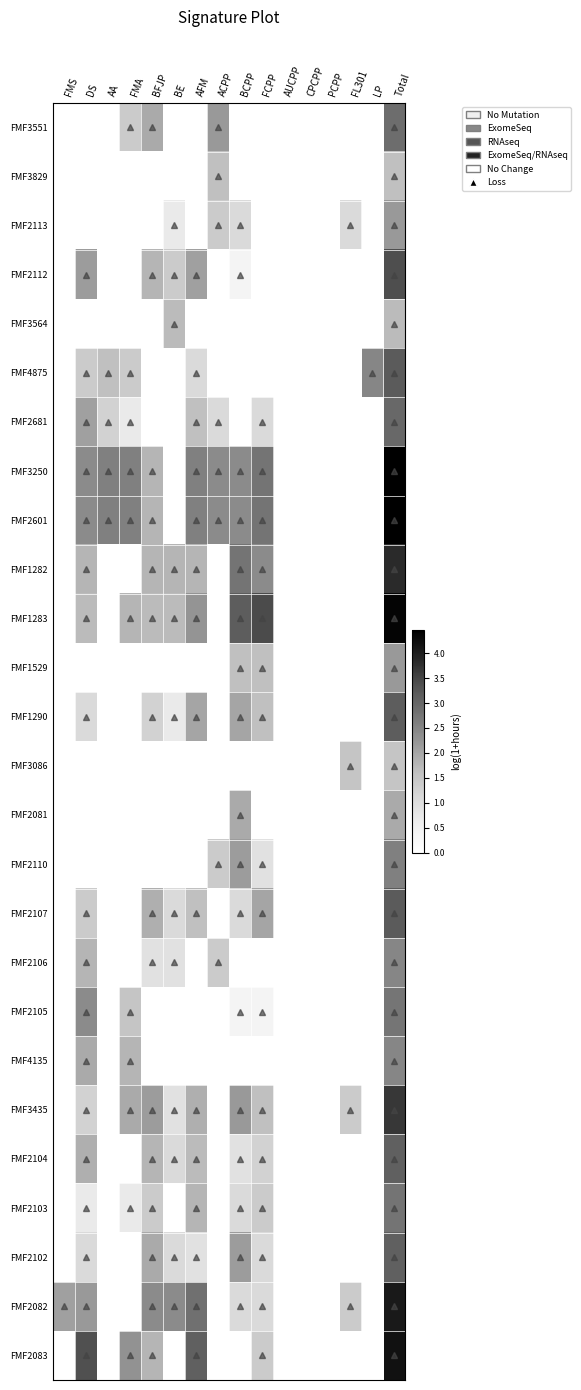

What is the spread (max minus min) of values at LP?

2.5